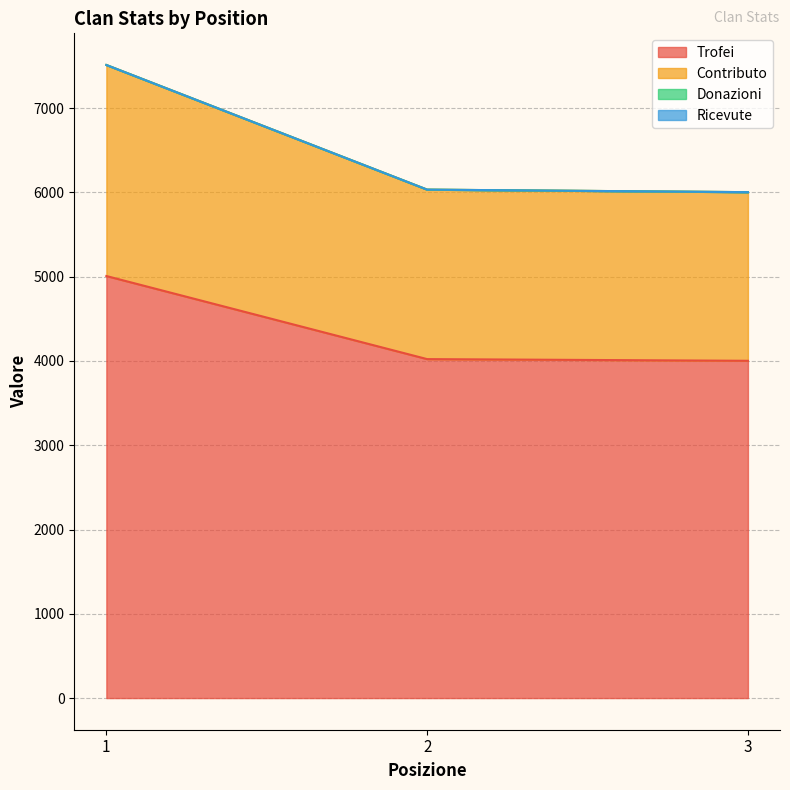

Which series has the widest spread of values?

Contributo